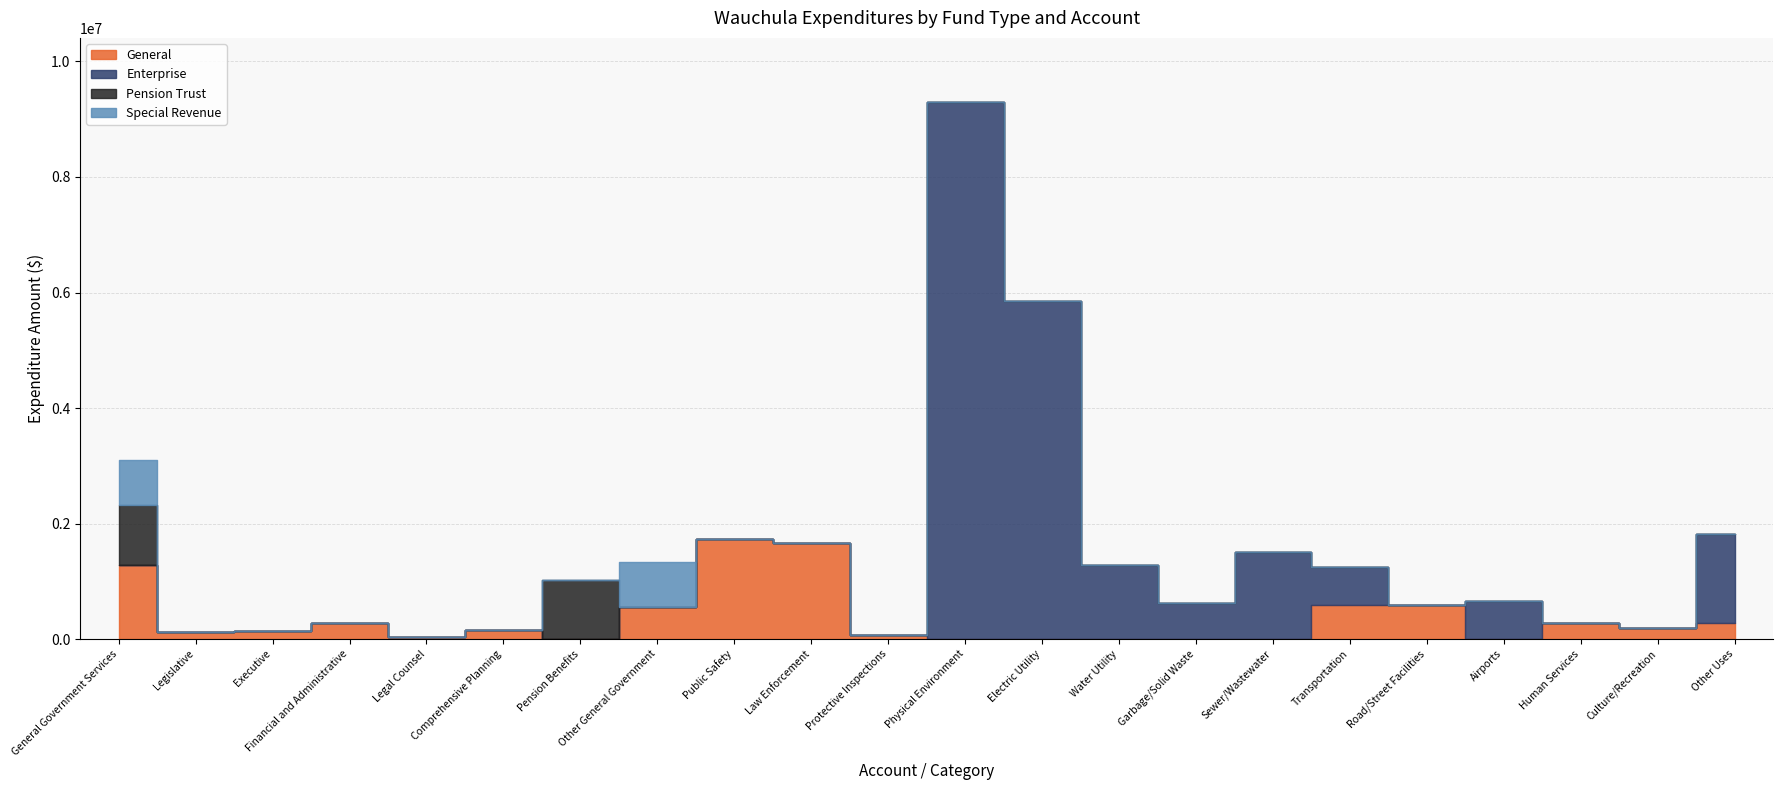

True or false: Special Revenue has a value of 0 at Human Services.

True